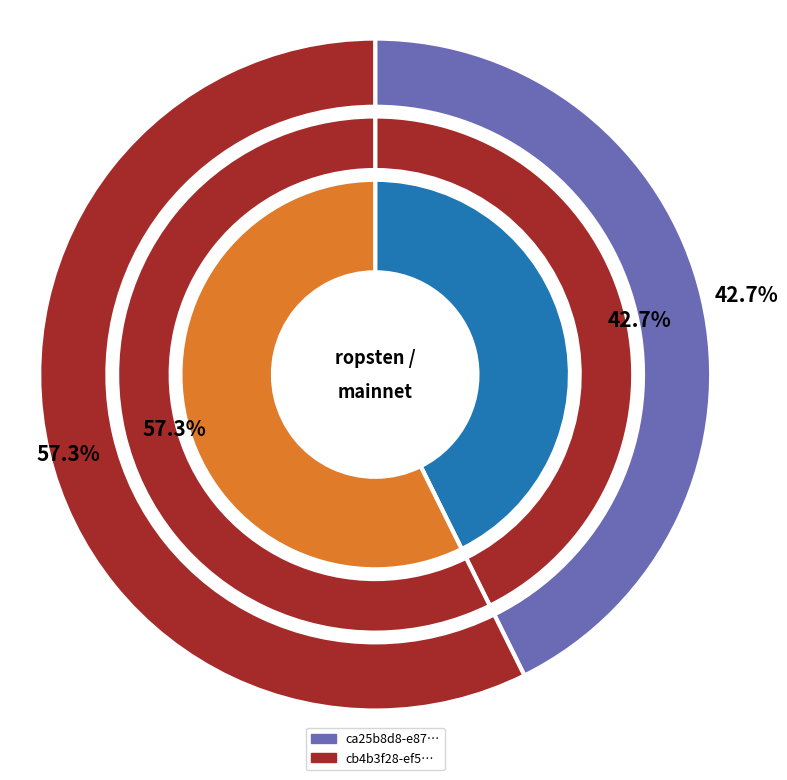

What is the majority slice?

cb4b3f28-ef56-11e9-8045-1ad8d6159d63